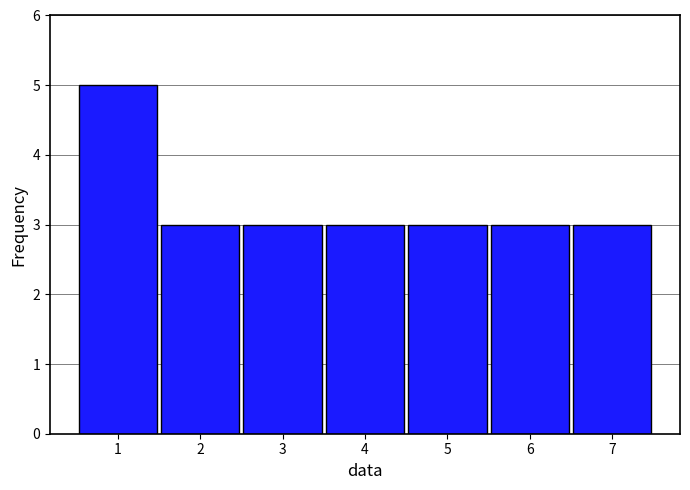

How tall is the bar that spans 4.5 to 5.5 on the x-axis? The values are not printed on the chart, so give them approximately, as read against the axis.

3